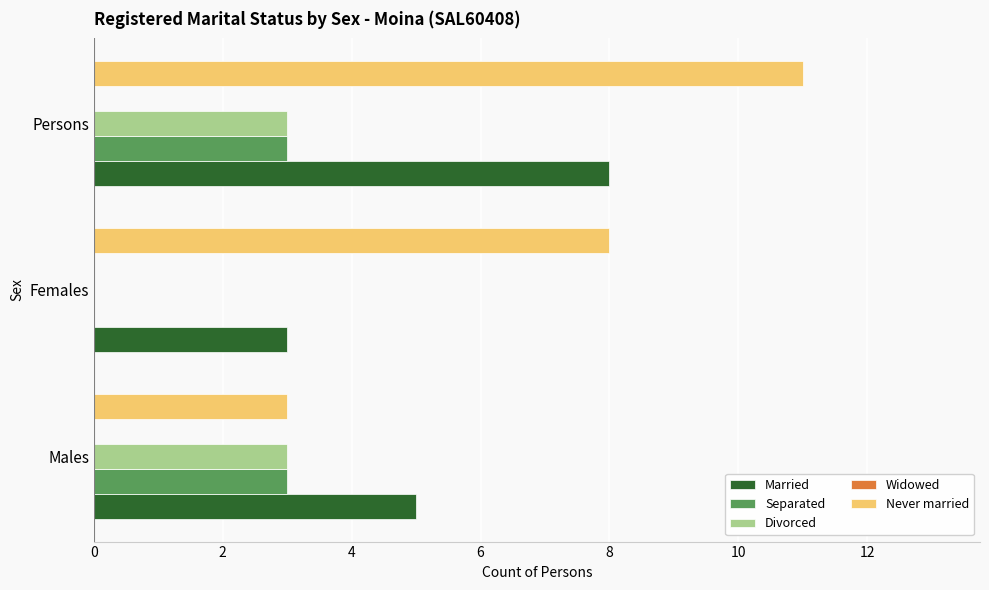

Between Males and Females, which series saw the biggest shift?

Never married